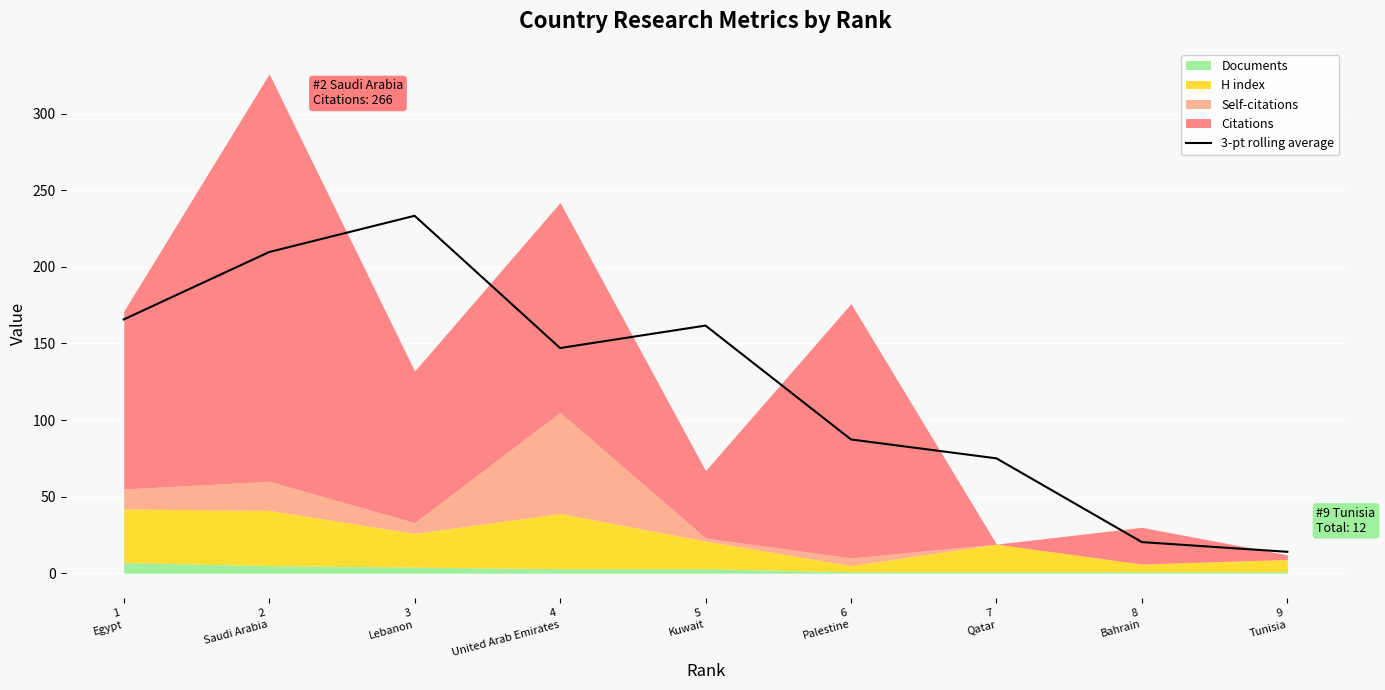

What is the change in value from 5
Kuwait to 6
Palestine?

-74.3